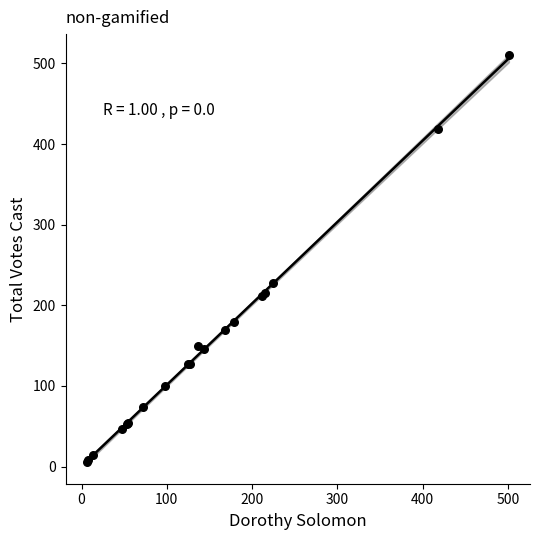

What Y value in the scatter plot is closest to 258?

227